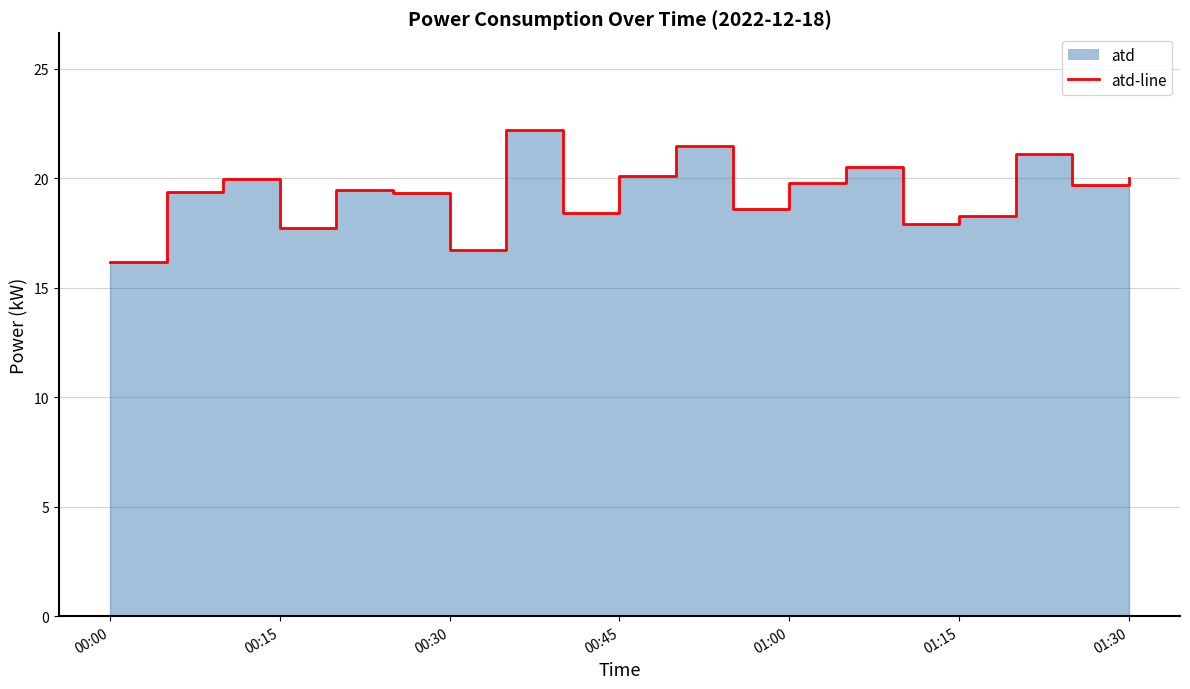

What is the smallest value displayed?

16.2